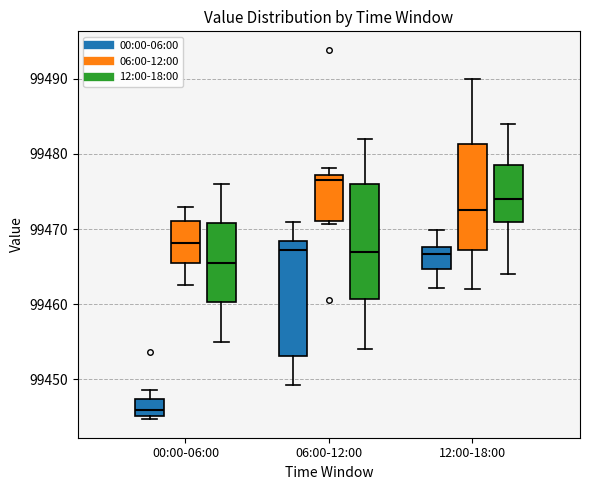

Which box's median line is the highest?

06:00-12:00 (06:00-12:00)